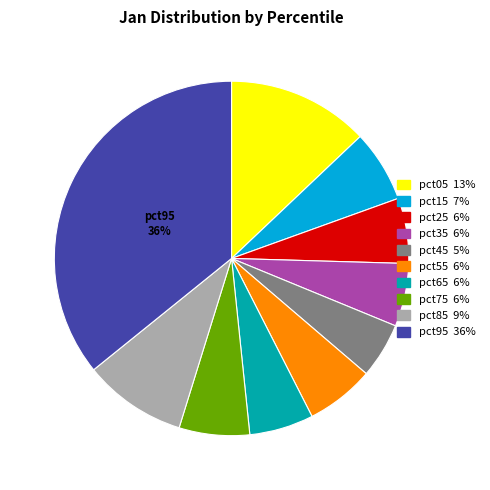

Does any single category account for the majority?

No